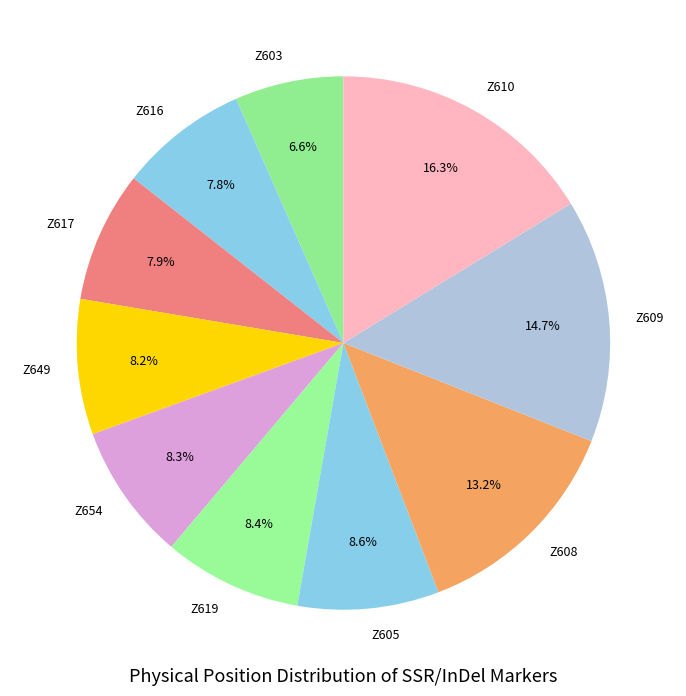

What is the smallest slice in the pie chart?

Z603